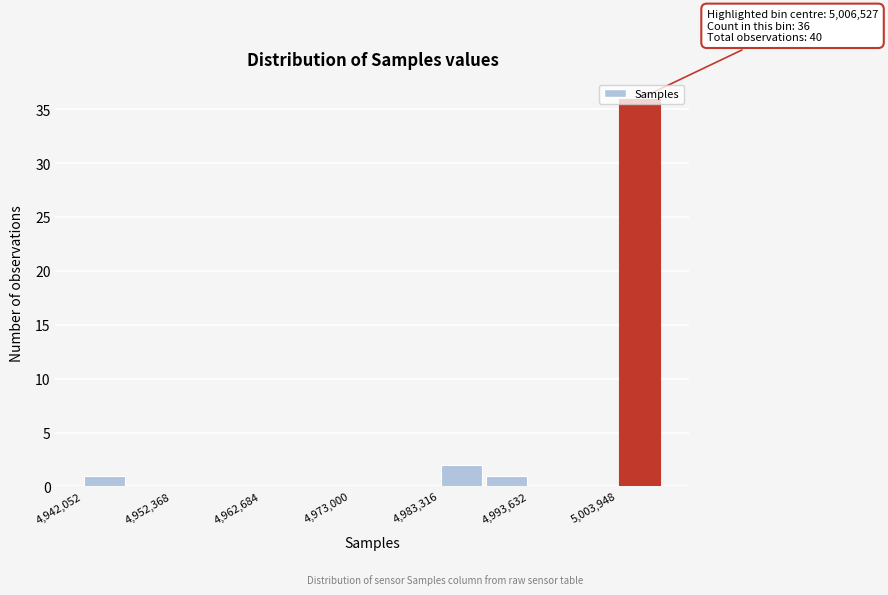

Around what value on the x-axis is the tallest bar? Give the approximate position of its centre, as read against the axis.

5006000